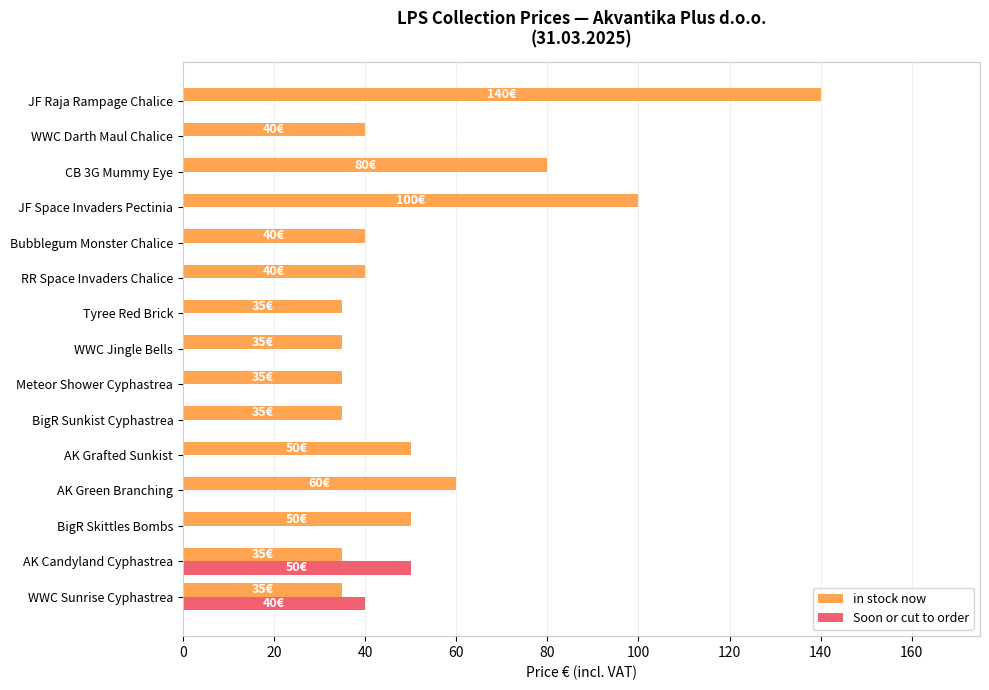

Which series has the largest total across all categories?

in stock now